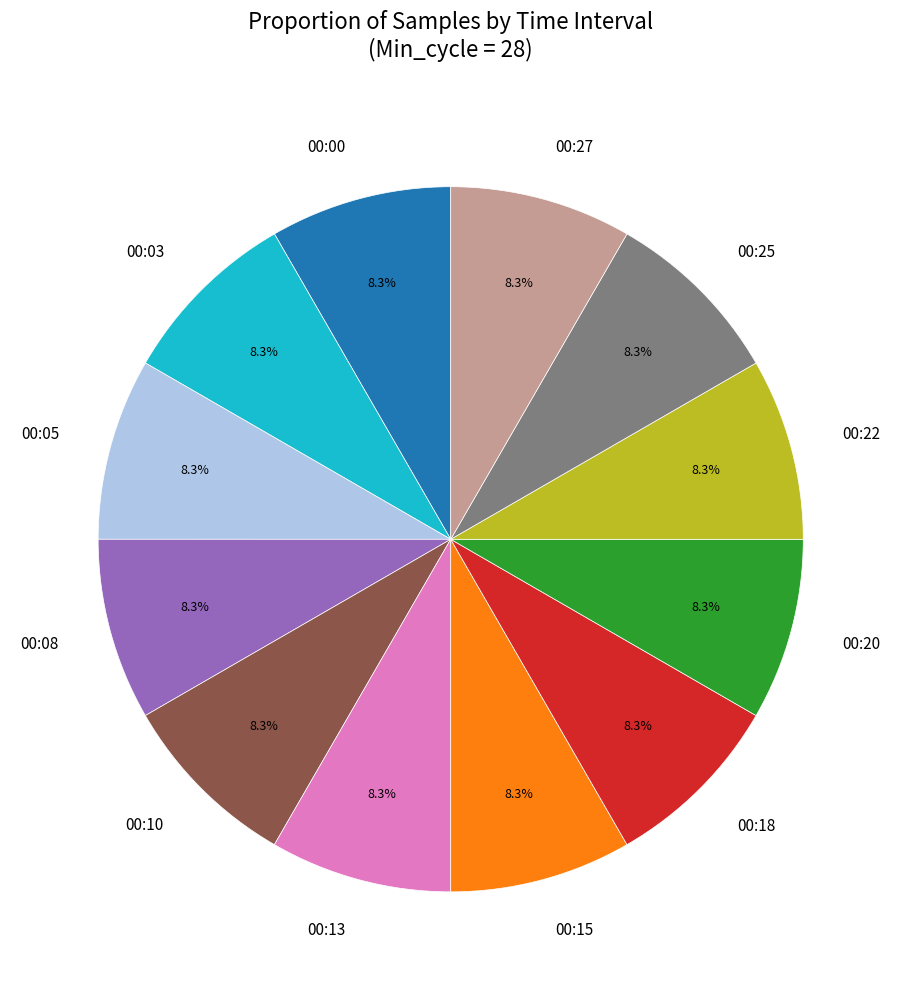

Does any single category account for the majority?

No